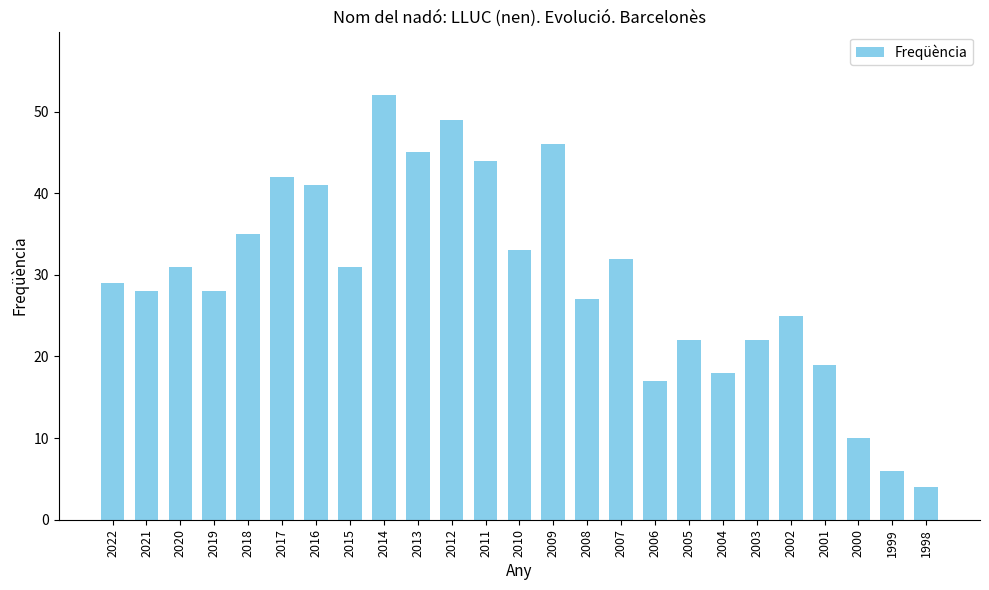

How many bars are there in total?

25